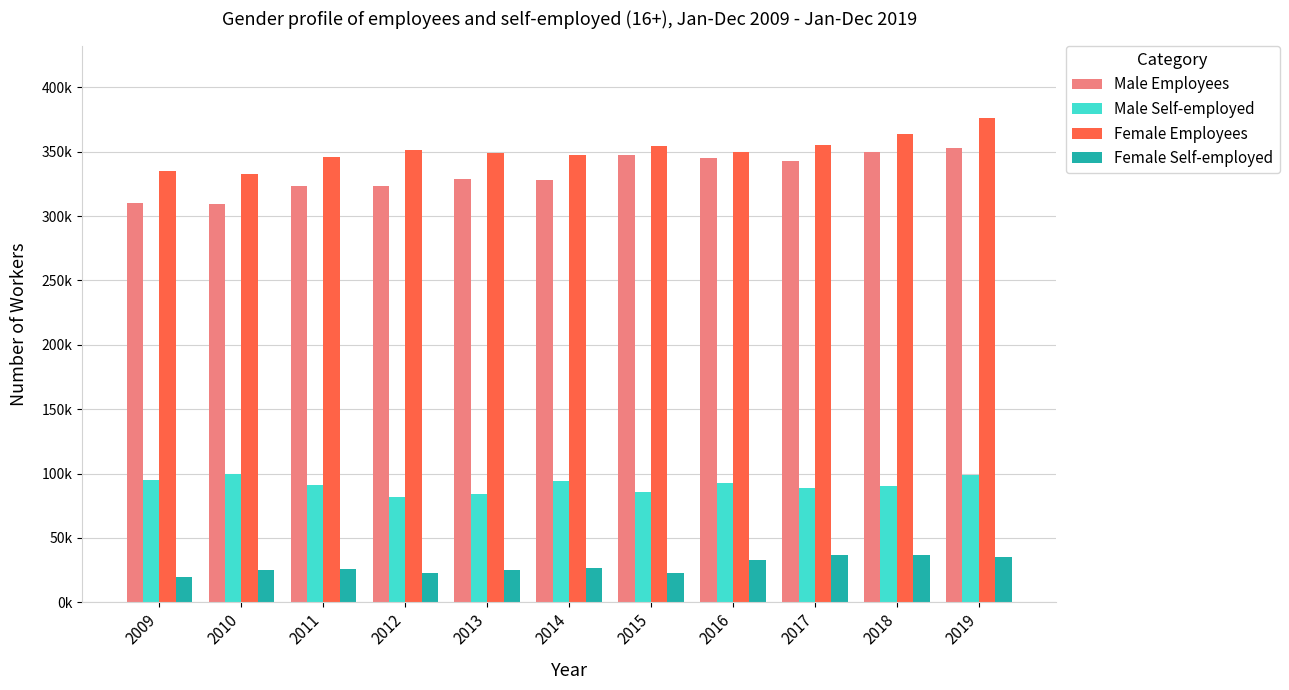

What is the difference between the highest and lowest values at 2012?

328000